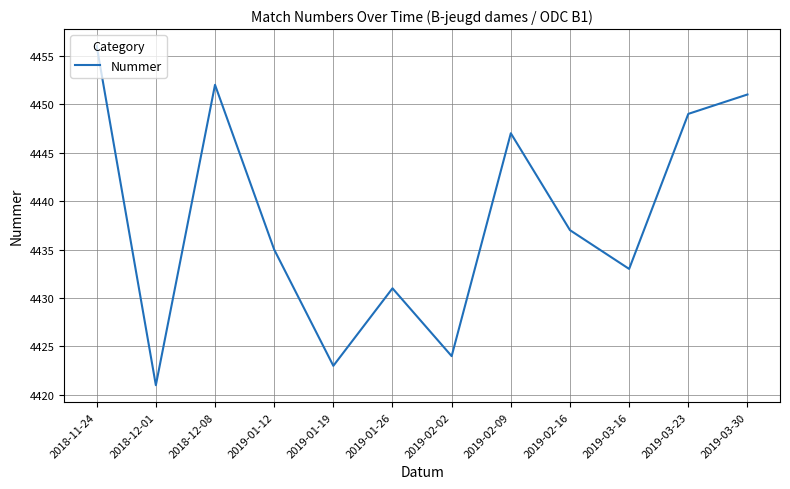

Does the chart display data point markers on the line(s)?

No